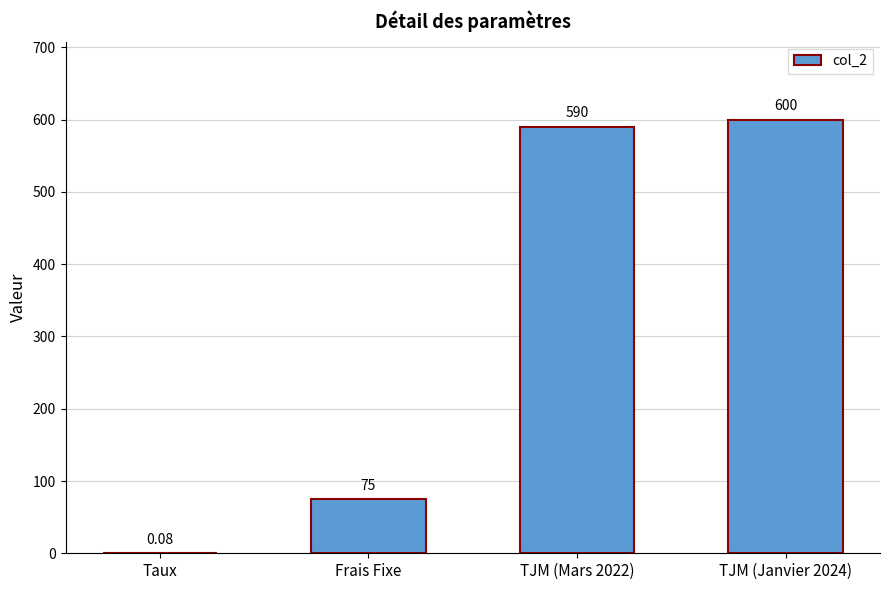

What is the change in value from Frais Fixe to TJM (Janvier 2024)?

+525.0